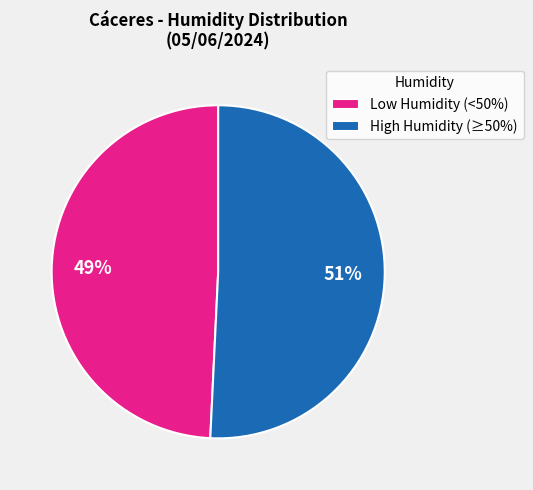

To the nearest percent, what portion does Low Humidity (<50%) represent?

49%